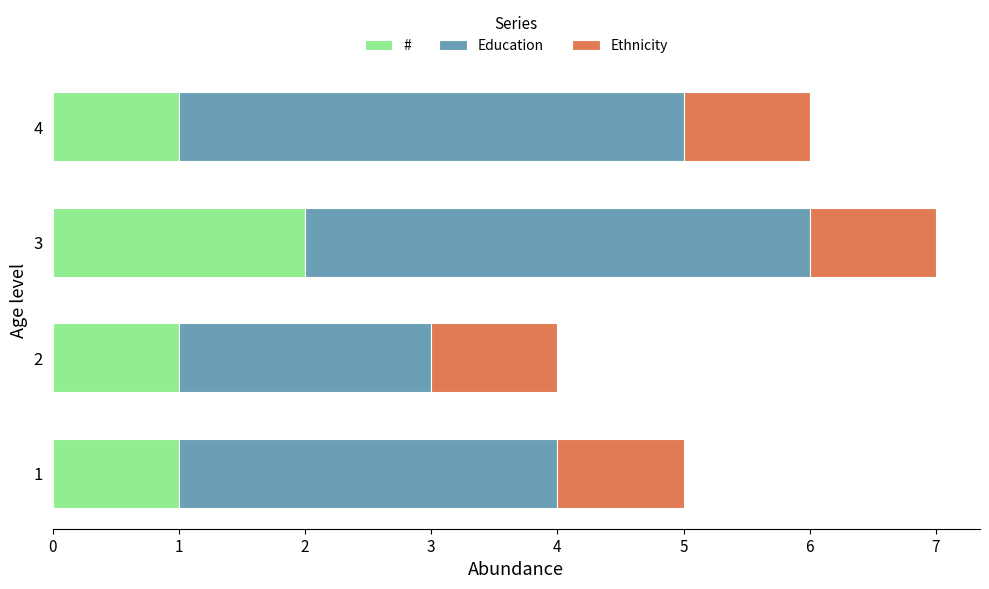

At which category is the sum across all series the highest?

3